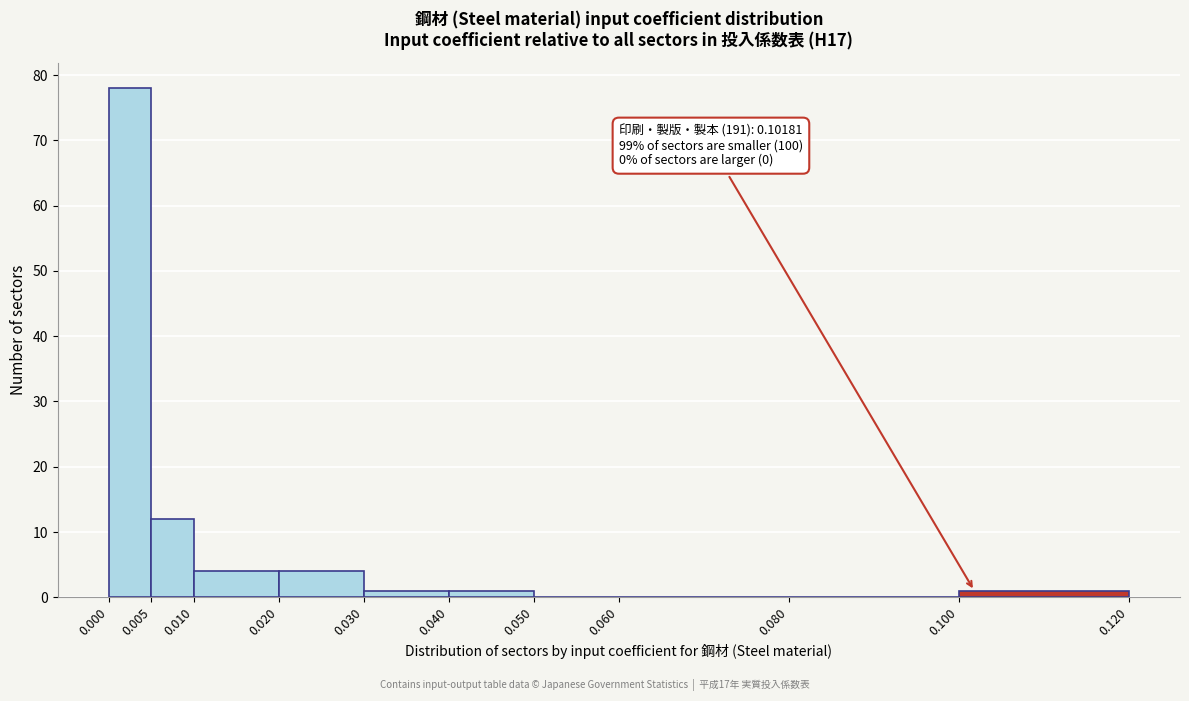

Which range on the x-axis has the tallest bar?

0.000 to 0.005